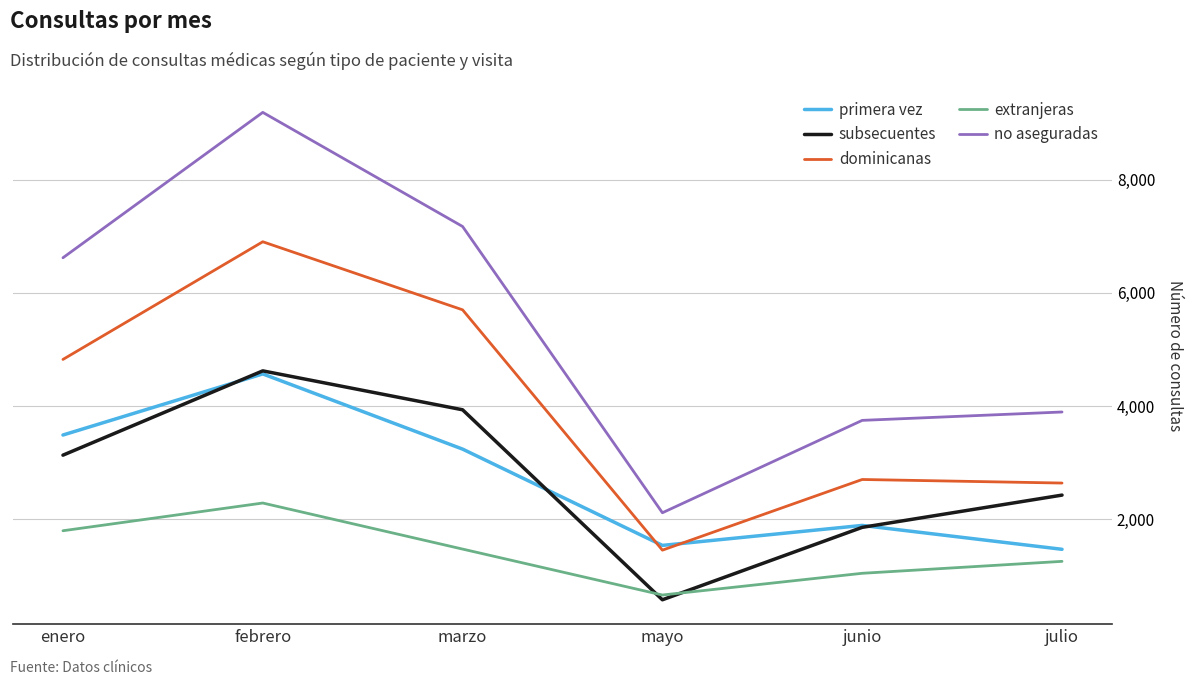

True or false: primera vez has more than 1 interior local peaks.

True